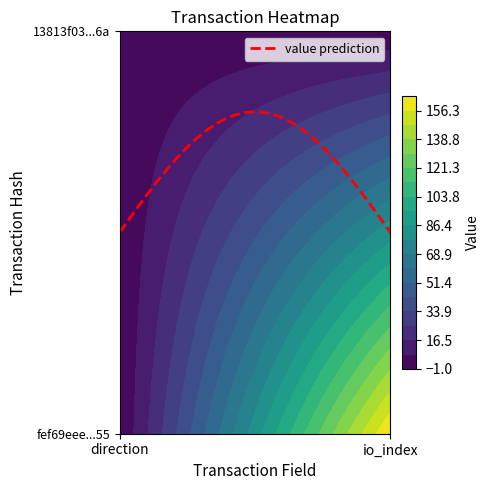

What is the approximate value of fef69eee2d9e1cdf042e8b768adc1be53664955 at 1, to the nearest 5?

165